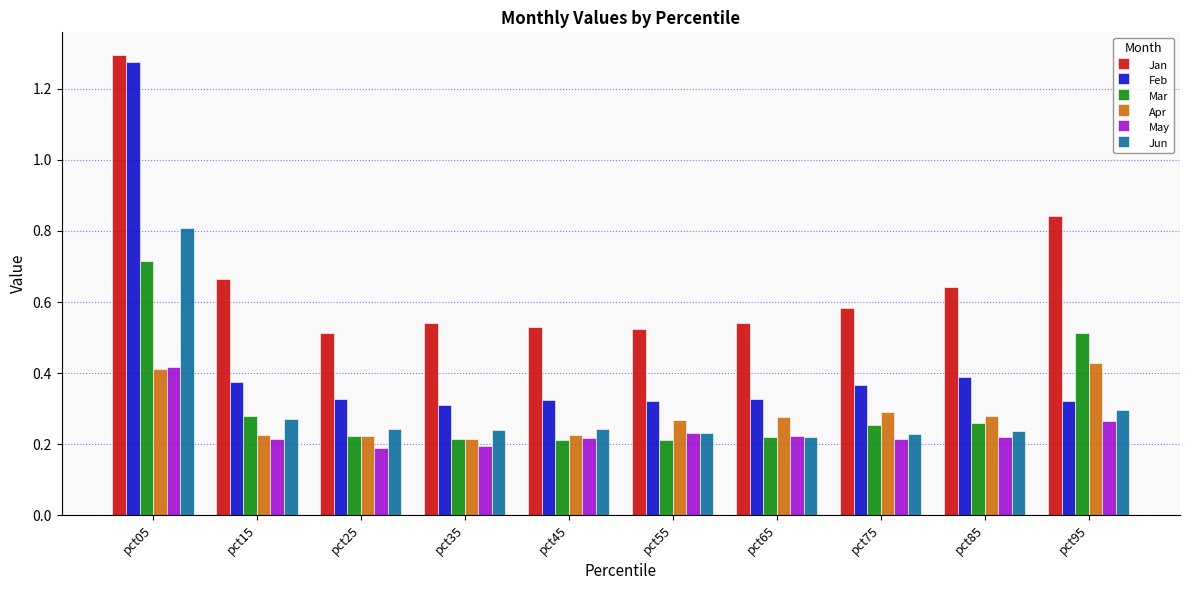

Between pct25 and pct95, which series saw the biggest shift?

Jan